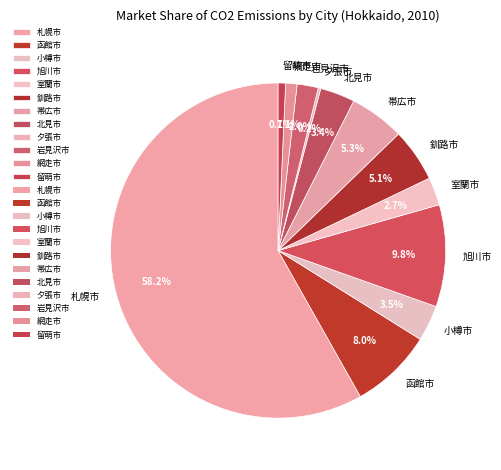

Does 札幌市 account for over 50% of the chart?

Yes